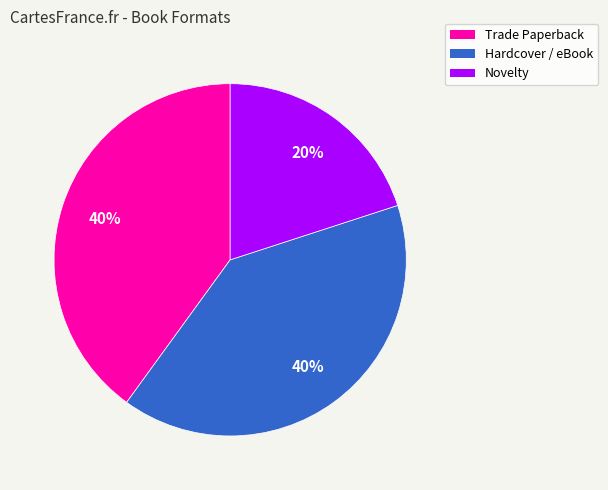

To the nearest percent, what portion does Trade Paperback represent?

40%